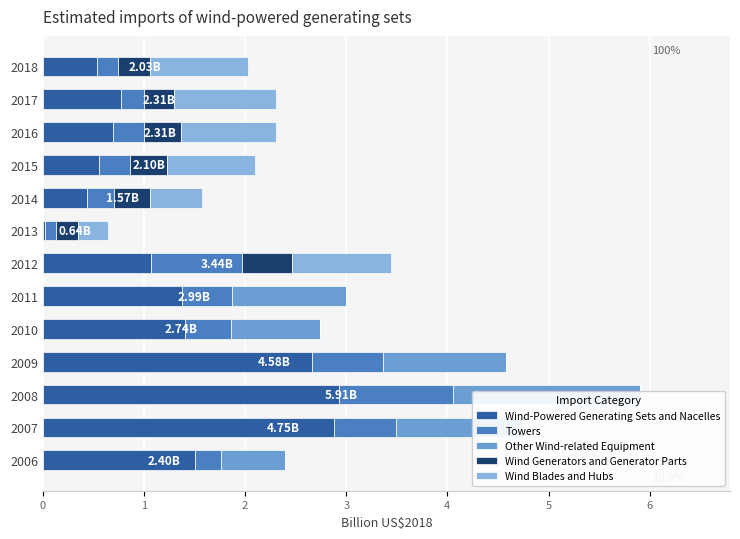

Is the value of Wind Blades and Hubs at 2013 greater than the value of Wind-Powered Generating Sets and Nacelles at 2017?

No